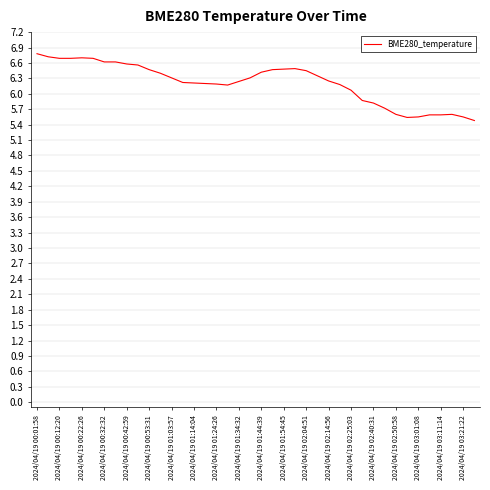

What is the difference between the maximum and minimum values?

1.3